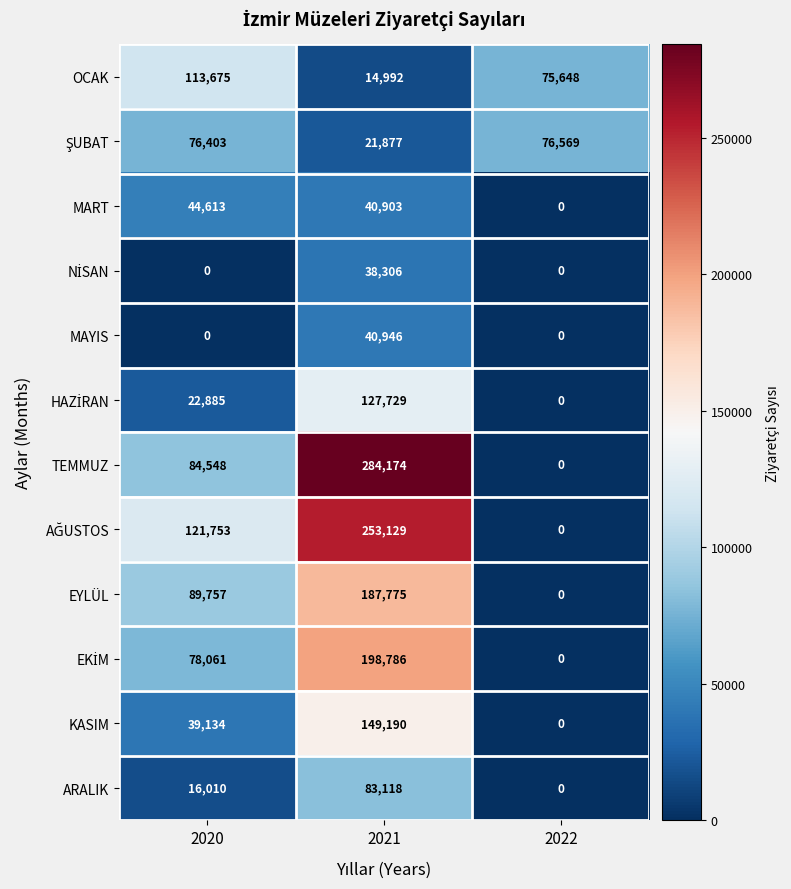

At how many categories does at least one series exceed 66076?

3